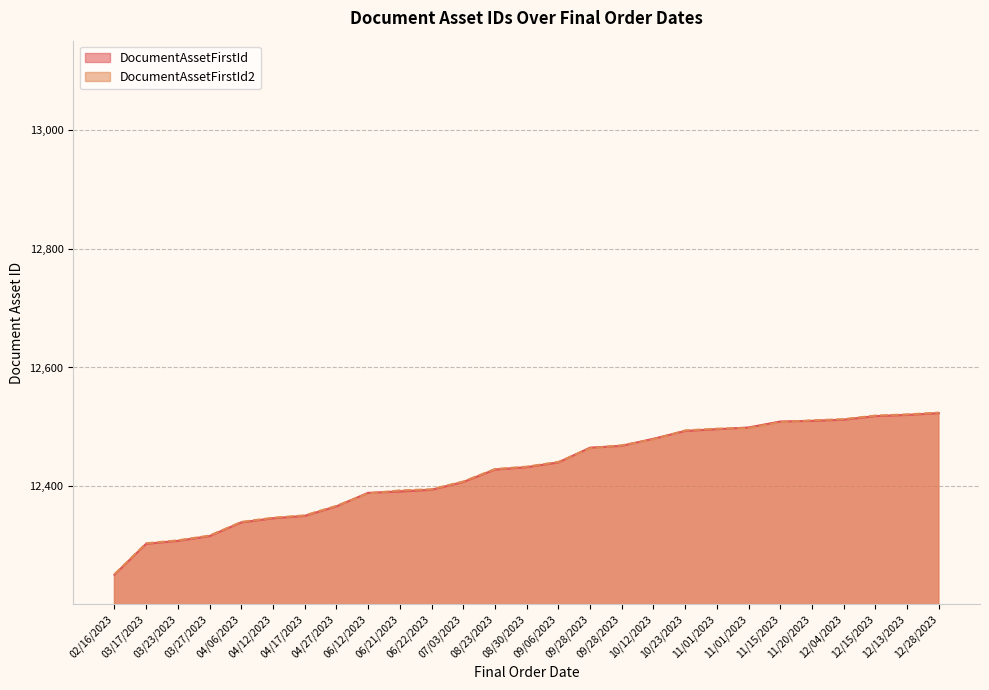

True or false: DocumentAssetFirstId2 and DocumentAssetFirstId cross at least once.

True